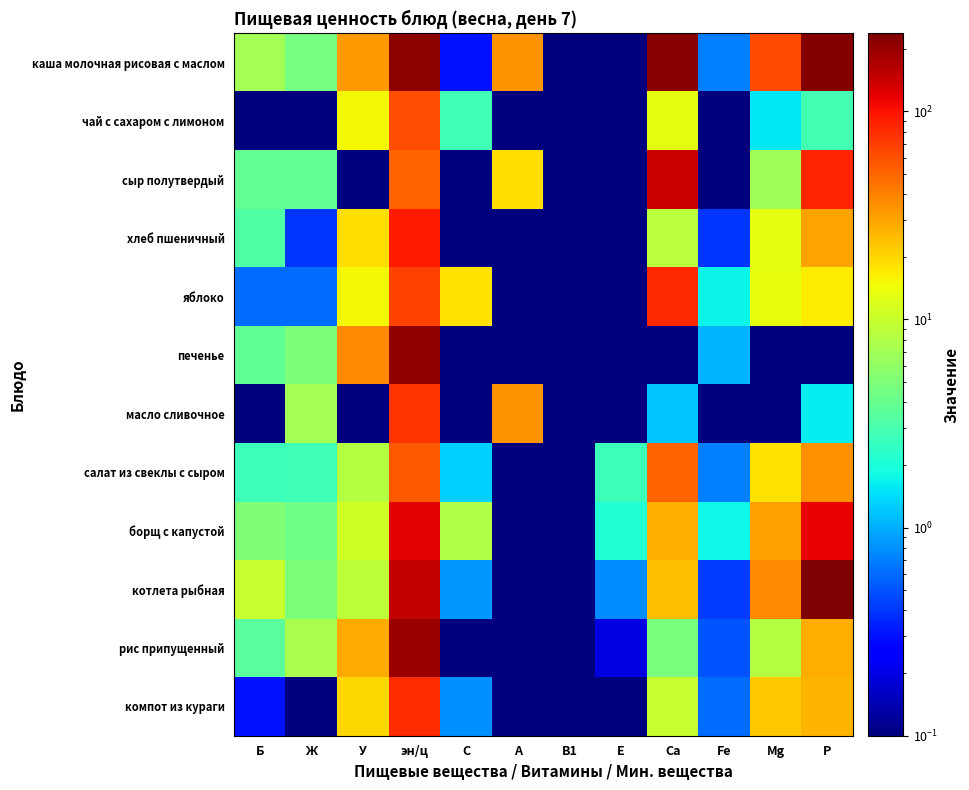

What is the spread (max minus min) of values at Ж?

7.6